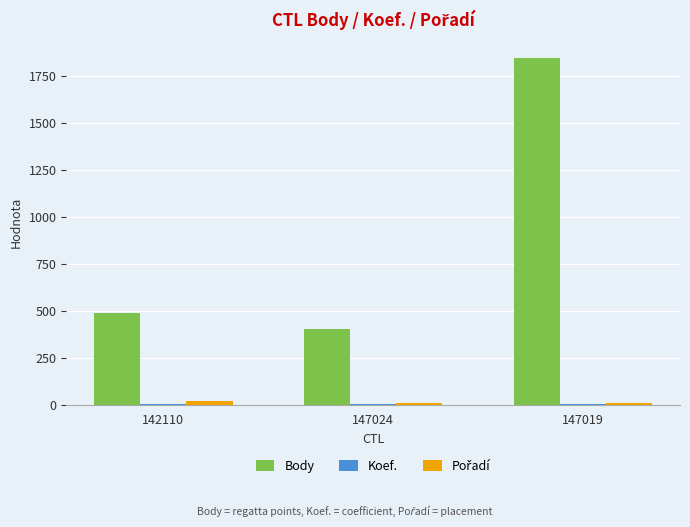

Which label corresponds to the largest value in the chart?

147019